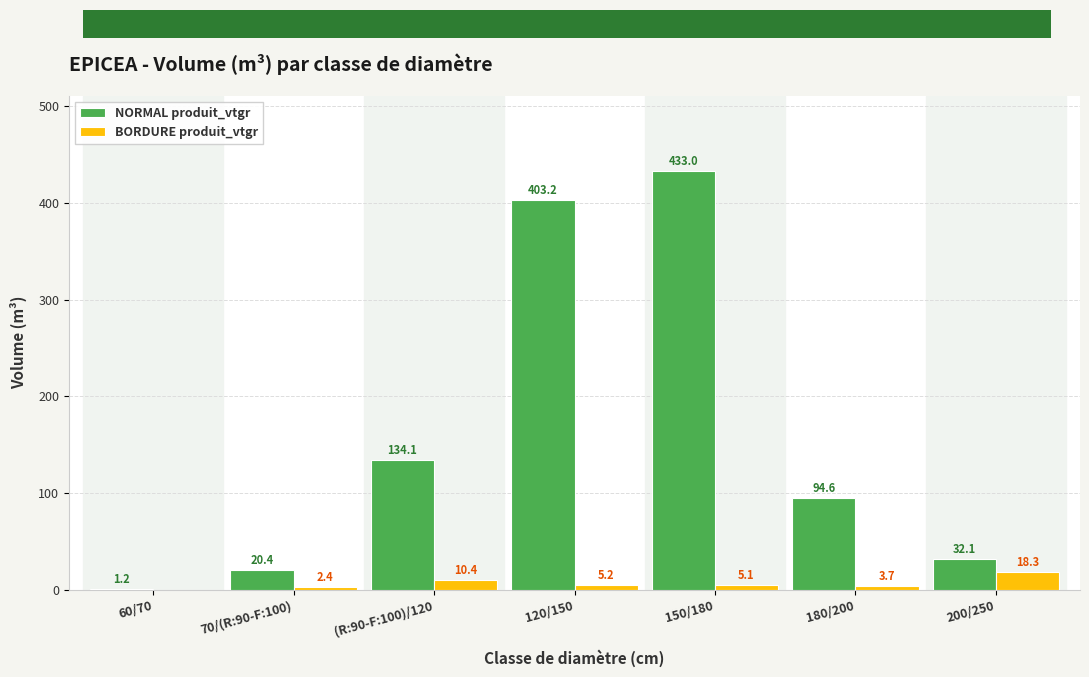

Reading left to right, list all the values displayed in this chart.

NORMAL produit_vtgr: 1.2	20.4	134.1	403.2	433.0	94.6	32.1
BORDURE produit_vtgr: 0.0	2.4	10.4	5.2	5.1	3.7	18.3